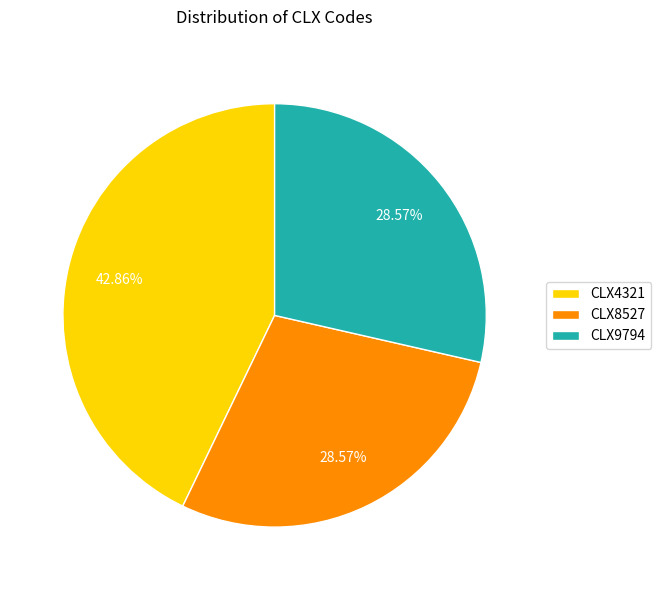

What percentage is NOT represented by CLX8527?

71.4%